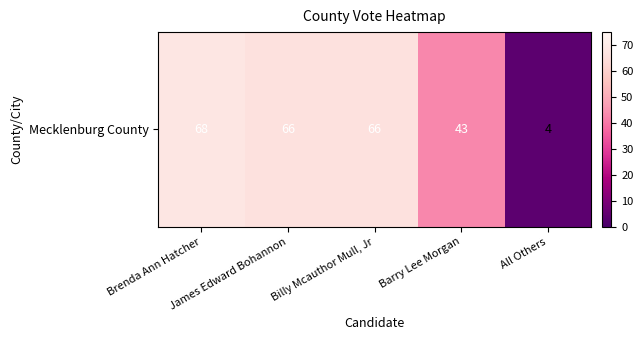

Is it true that the value at Billy Mcauthor Mull, Jr is 94?

False